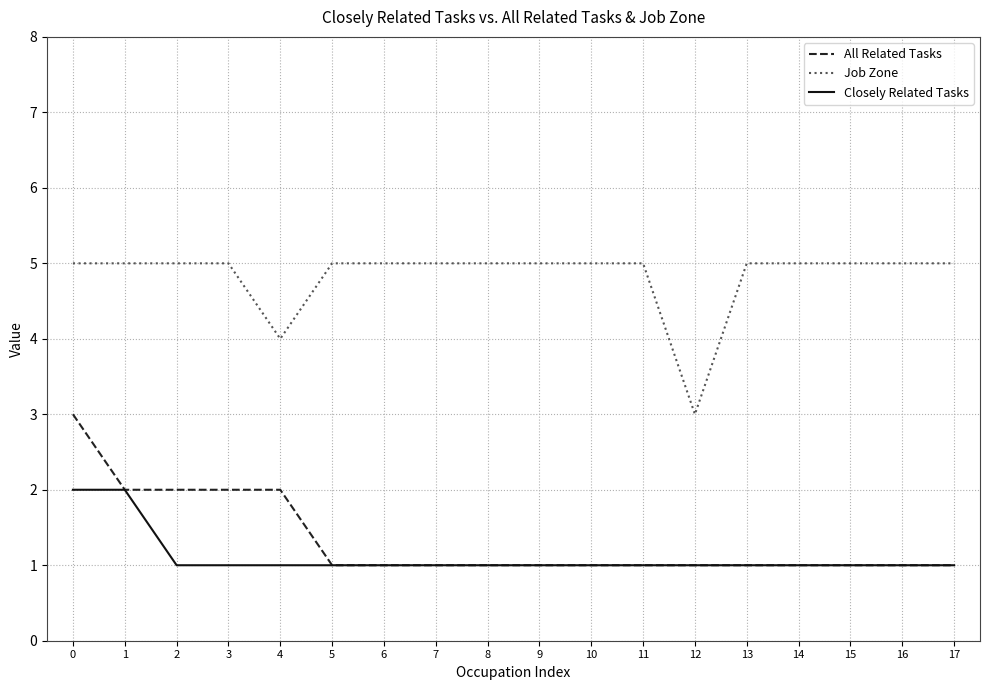

What is the highest value of the Job Zone series?

5